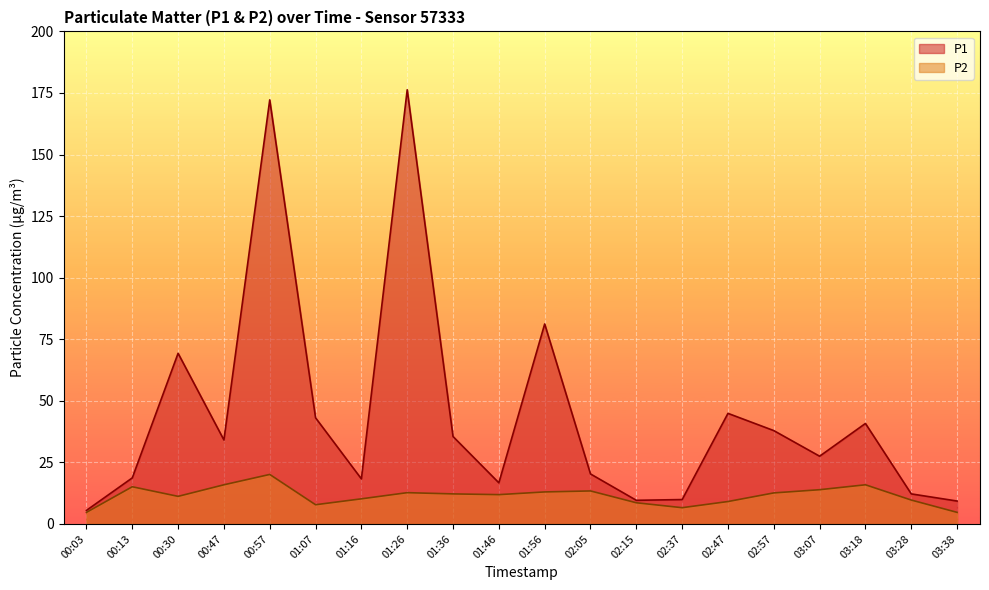

Which category has the highest value in the P1 series?

01:26